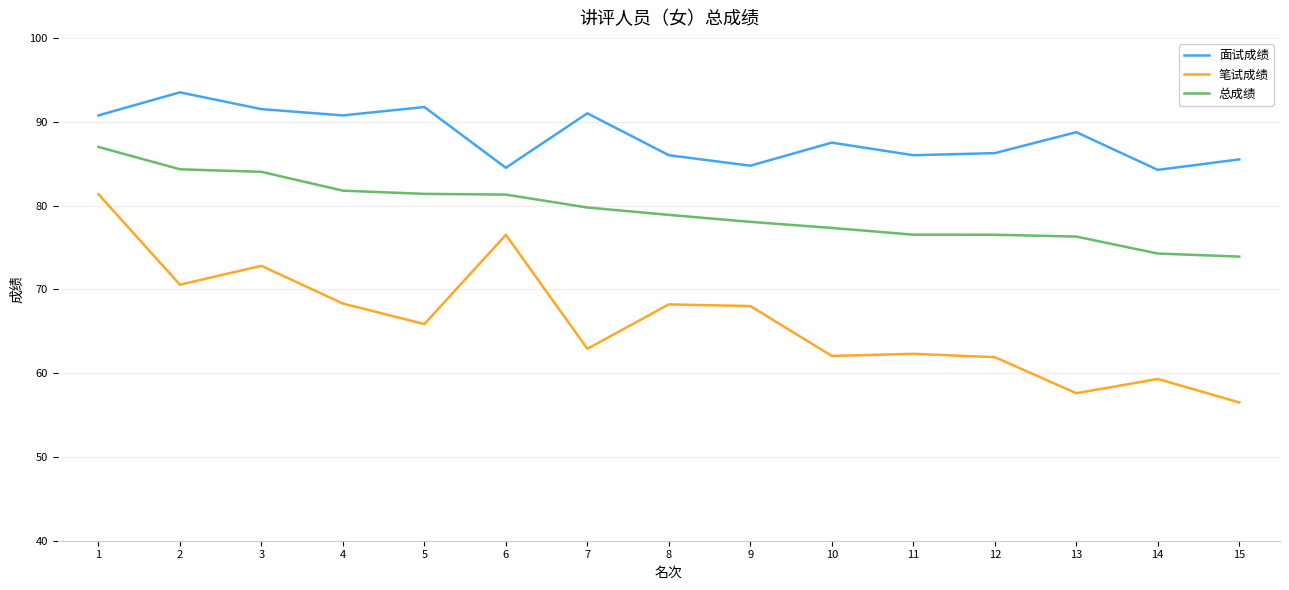

True or false: 总成绩 and 面试成绩 cross at least once.

False